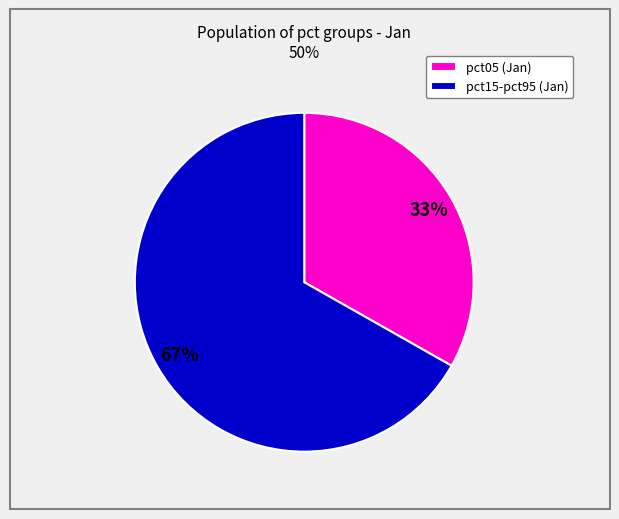

The pct05 (Jan) slice represents 33% of the pie. True or false?

True